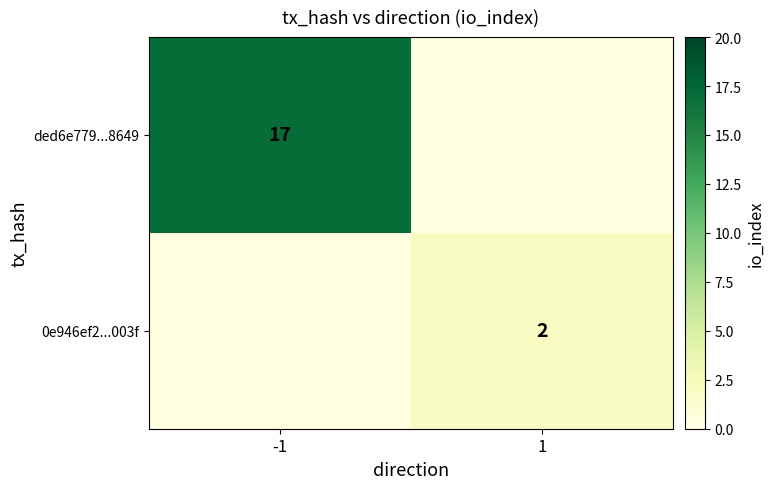

The value of 0e946ef2...003f at 1 is 2. True or false?

True